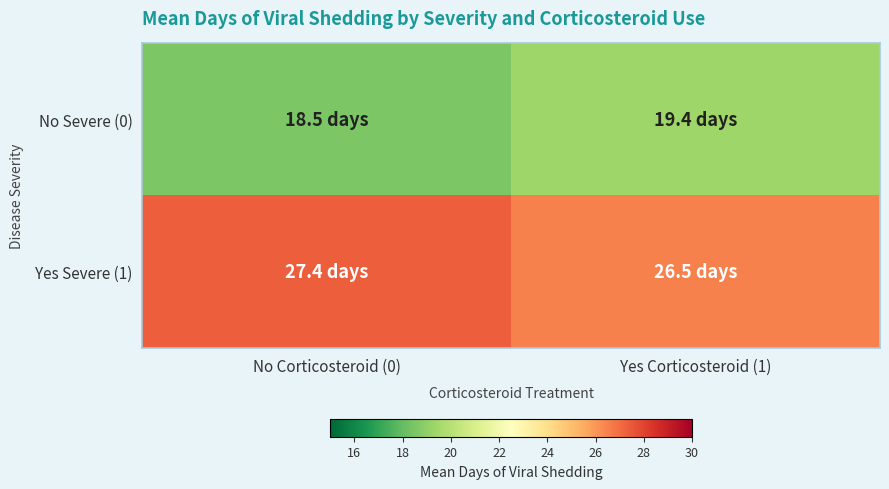

Reading right to left, extract all data points from this chart.

No Severe (0): Yes Corticosteroid (1)=19.4	No Corticosteroid (0)=18.5
Yes Severe (1): Yes Corticosteroid (1)=26.5	No Corticosteroid (0)=27.4